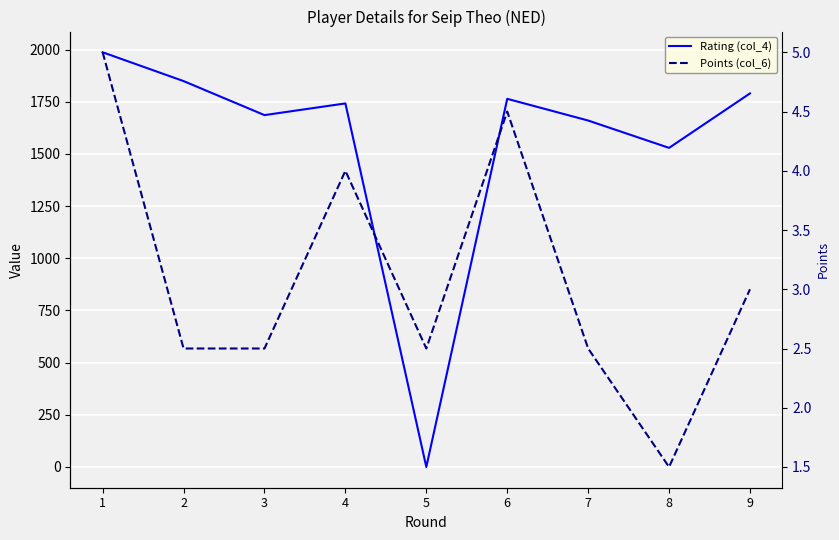

At which category does Rating (col_4) reach its first local valley?

3